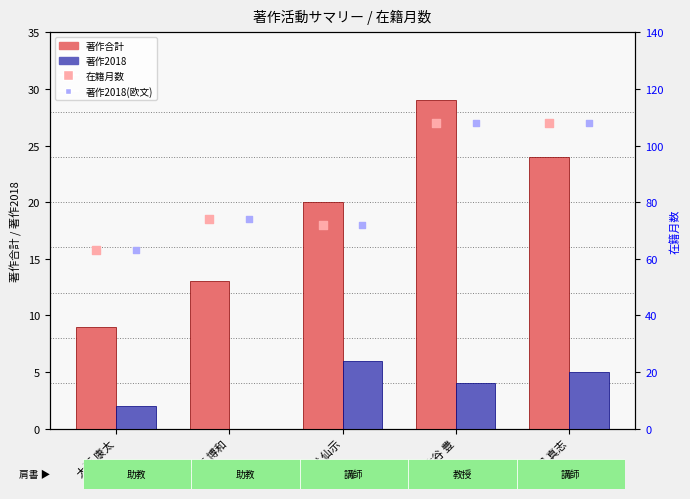

At how many categories does at least one series exceed 30?

5